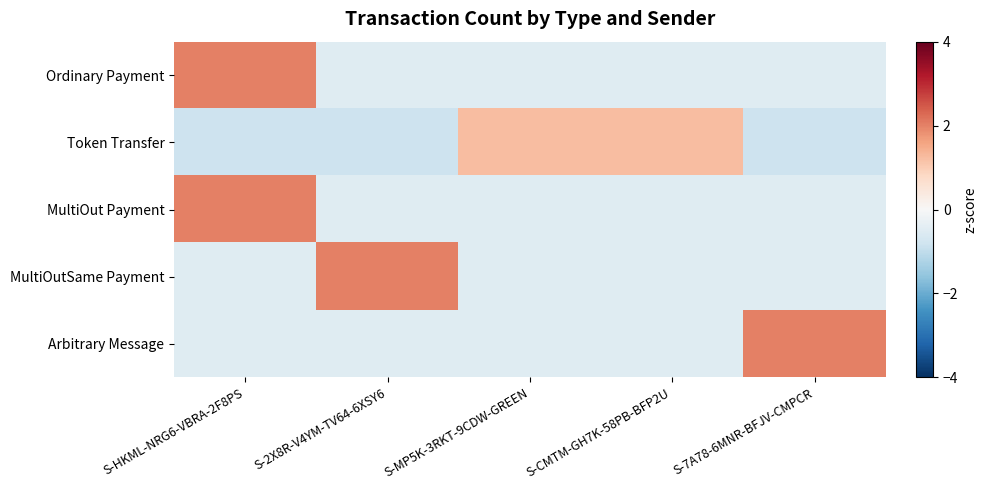

Count the number of categories in the chart.

5